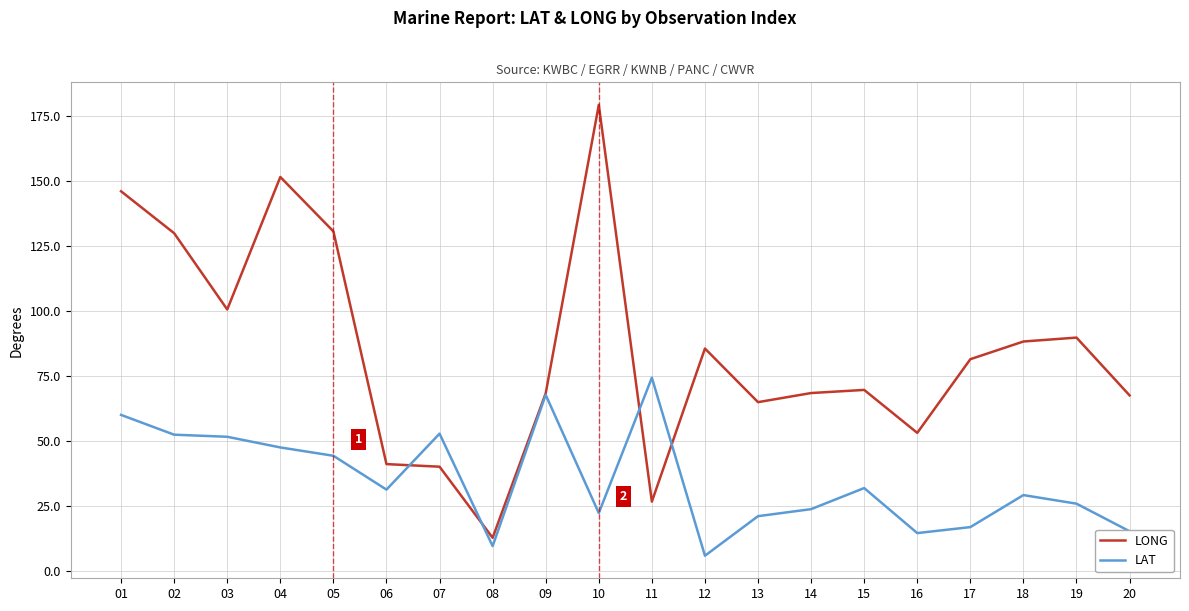

Is it true that LONG equals 82.1 at 02?

False